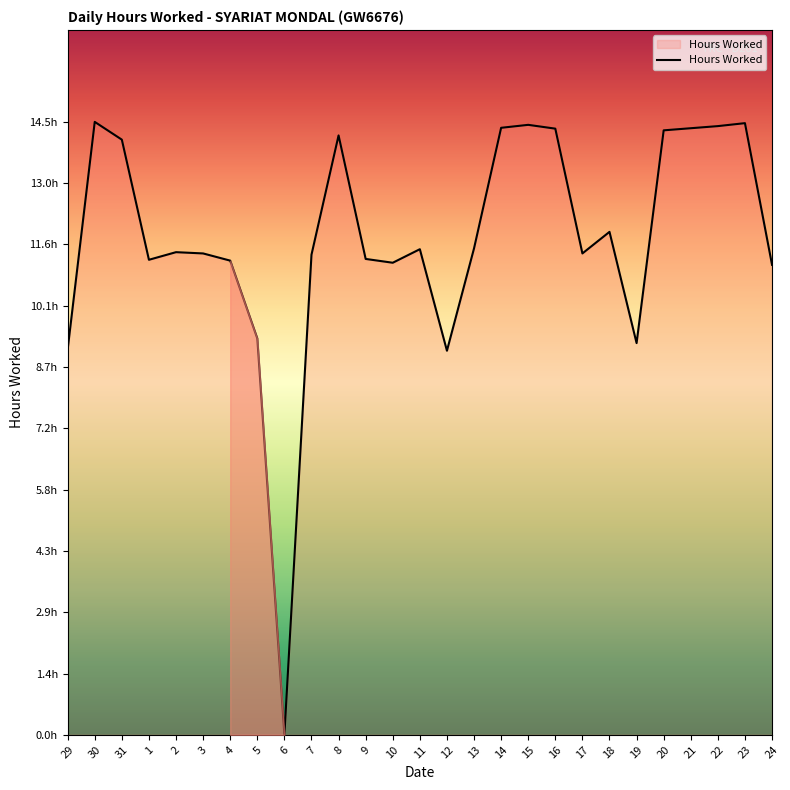

Rank the categories by value from lowest to highest.

6, 12, 29, 19, 5, 24, 10, 4, 1, 9, 7, 3, 17, 2, 11, 13, 18, 31, 8, 20, 16, 21, 14, 22, 15, 23, 30